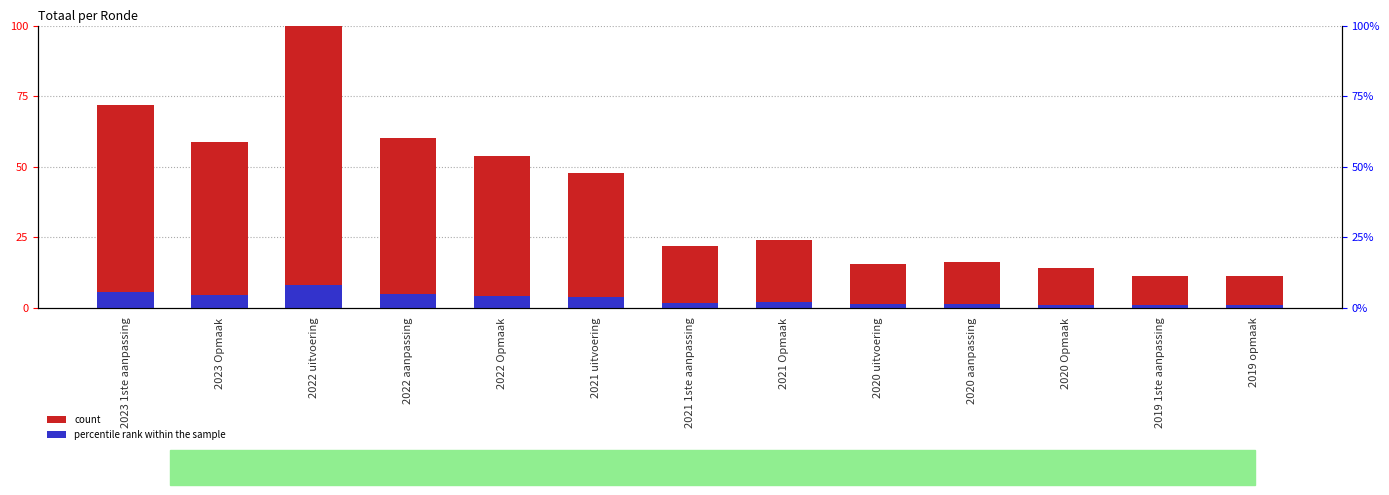

What is the average value of the count series?

3.1